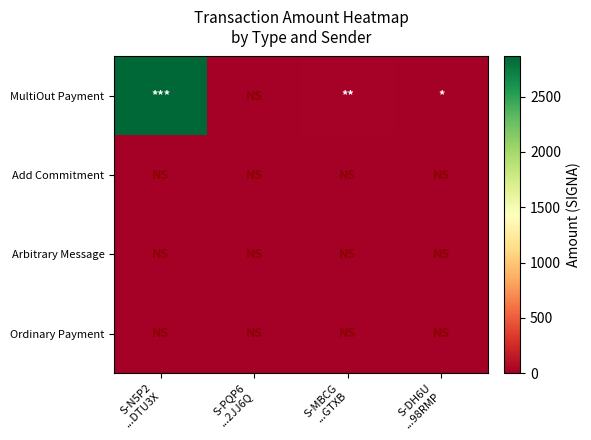

At which category is the sum across all series the highest?

S-N5P2
...DTU3X